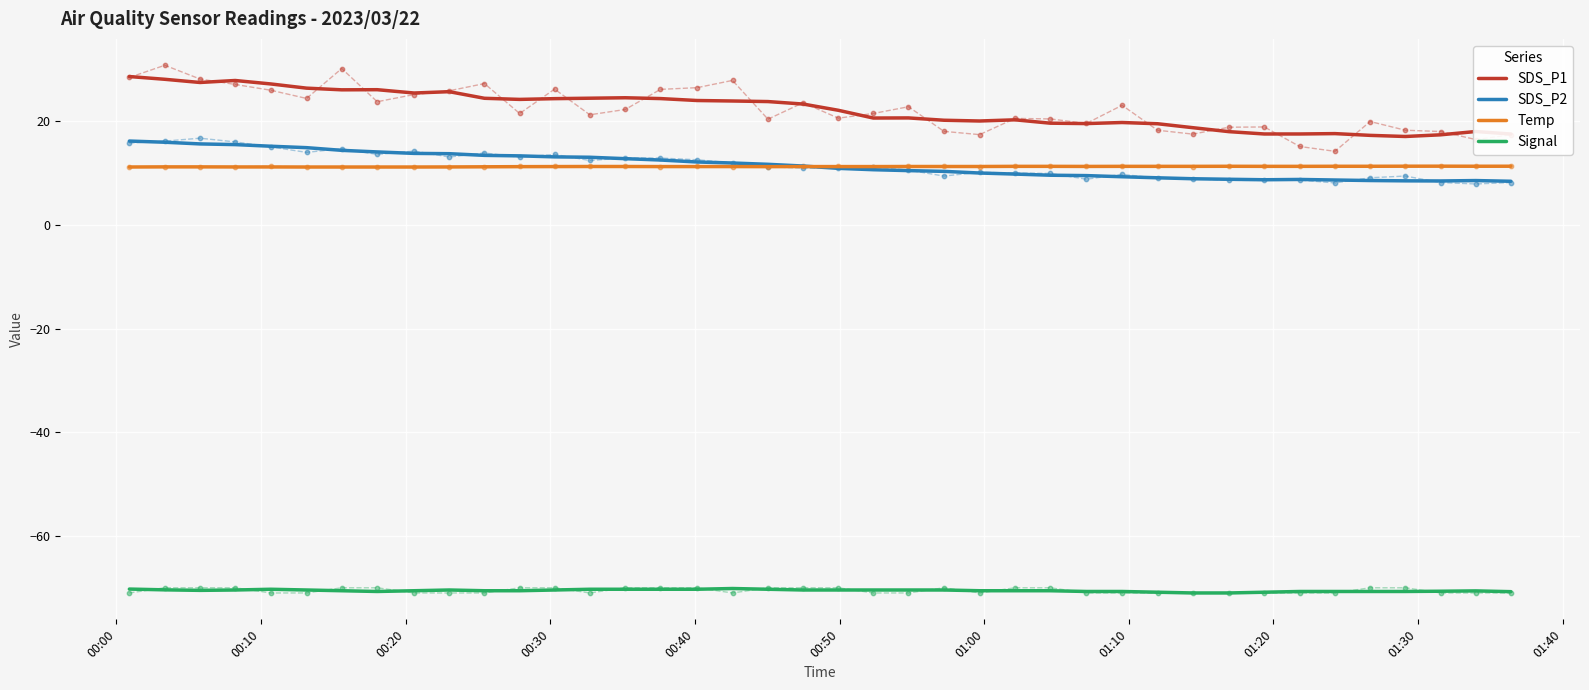

True or false: Temp and SDS_P1 cross at least once.

False